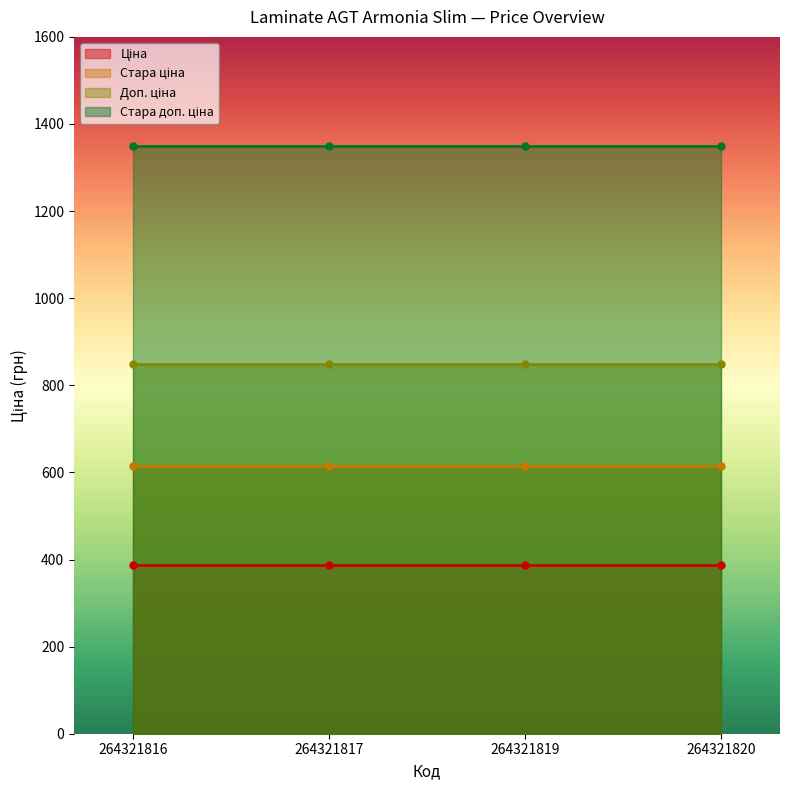

Reading left to right, what are all the values shown in this chart?

Ціна: 386.9	386.9	386.9	386.9
Стара ціна: 615.1	615.1	615.1	615.1
Доп. ціна: 849.0	849.0	849.0	849.0
Стара доп. ціна: 1349.8	1349.8	1349.8	1349.8